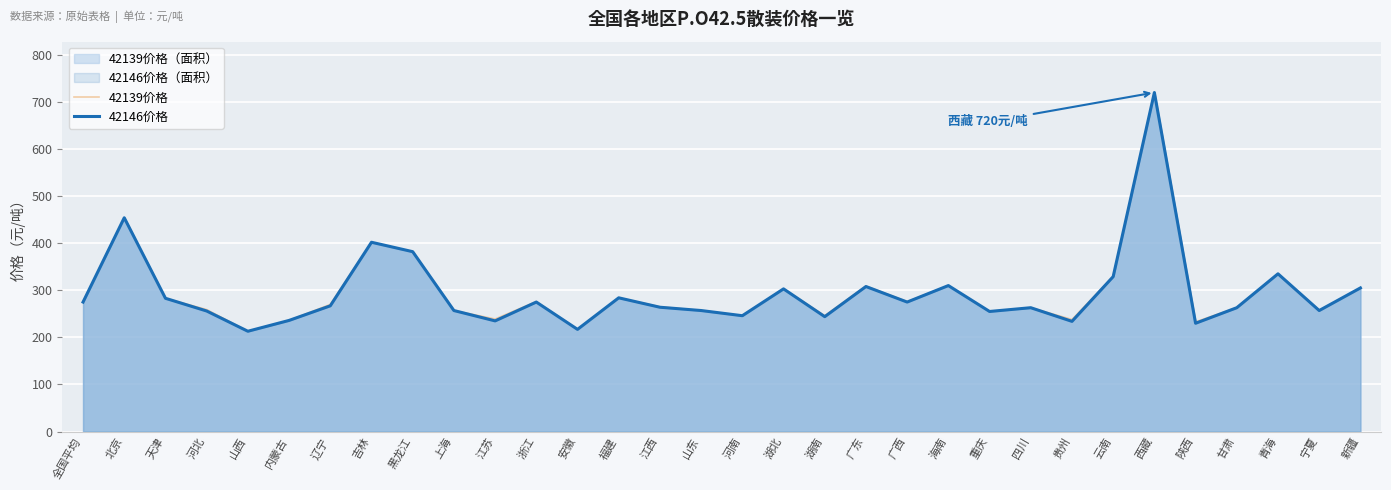

What is the label of the 14th point from the right?

湖南